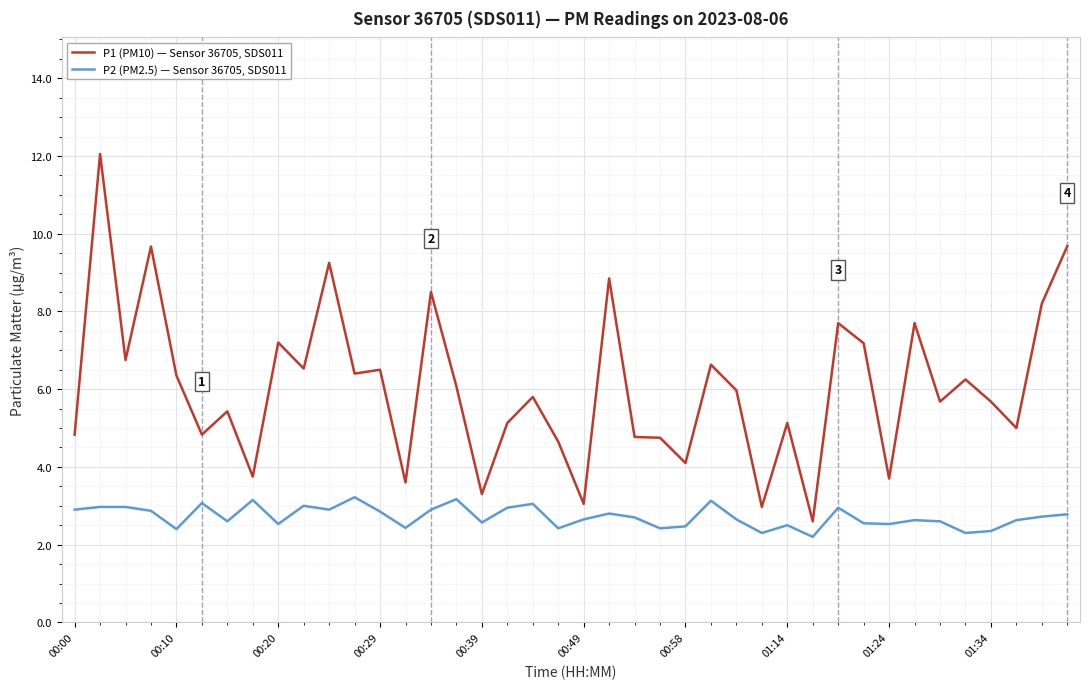

List the series in order of their peak value, lowest first.

P2 (PM2.5) — Sensor 36705, SDS011, P1 (PM10) — Sensor 36705, SDS011